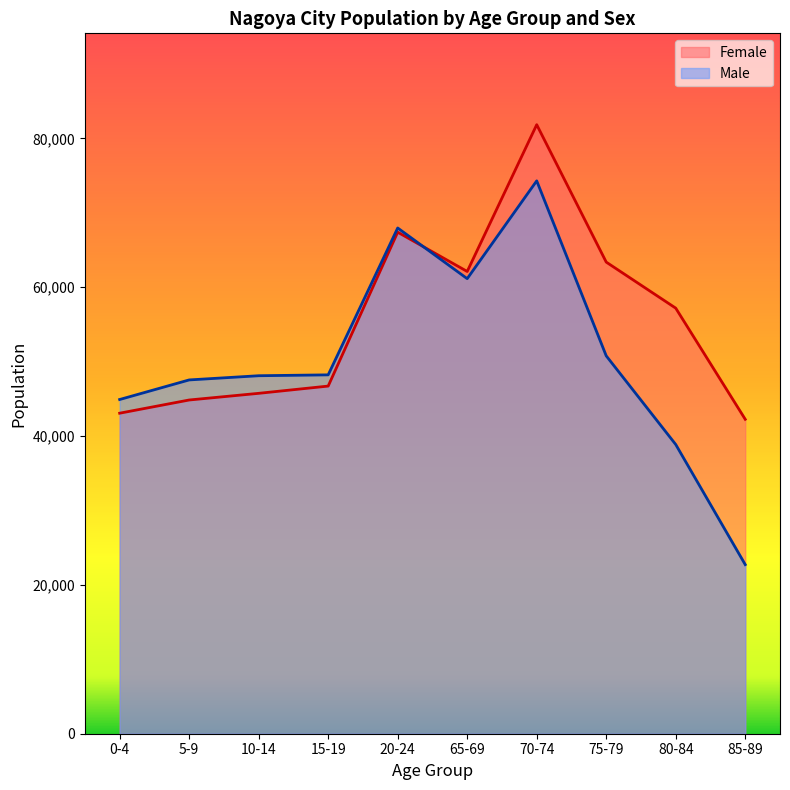

Which series has the largest total across all categories?

Female